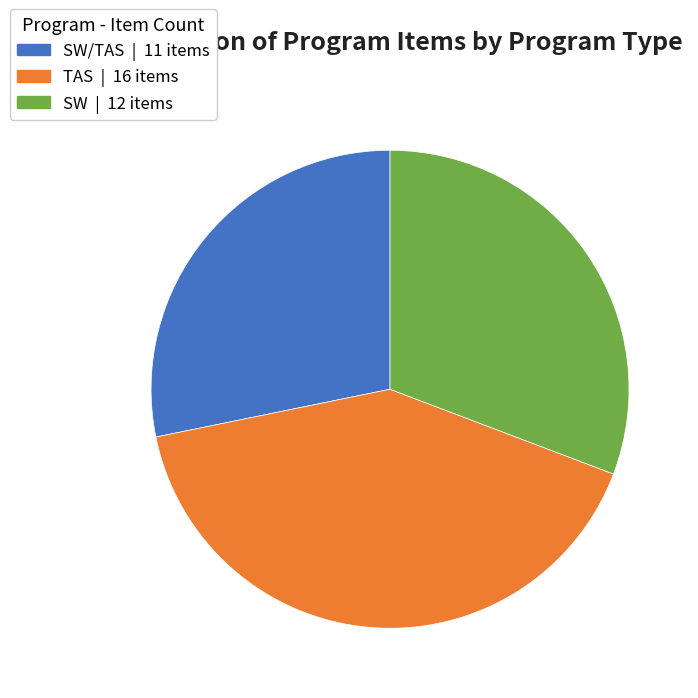

Is there any slice that represents more than half of the pie?

No